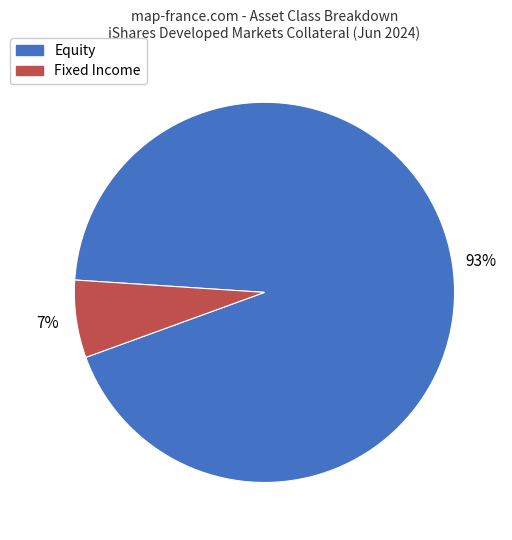

Do Fixed Income and Equity together represent more than half of the pie?

Yes